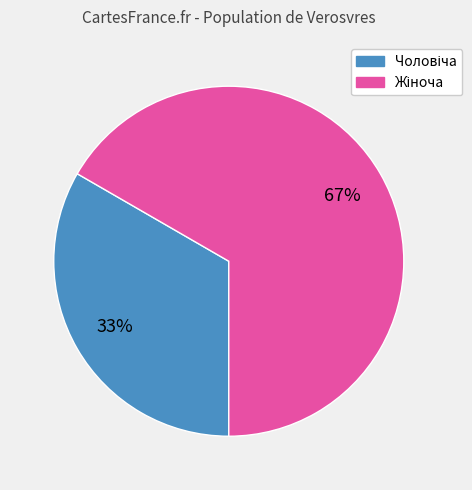

Does any single category account for the majority?

Yes